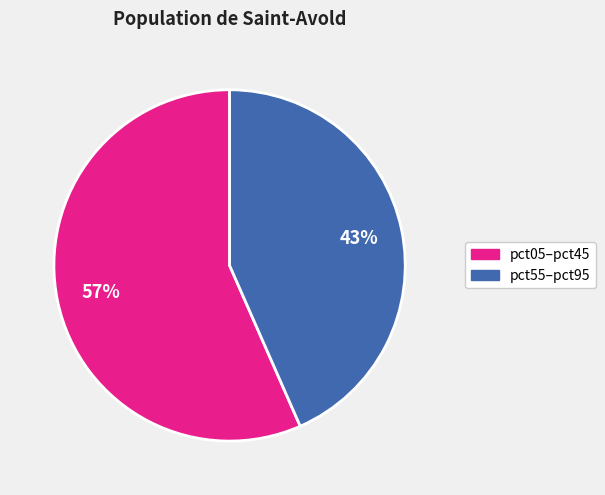

To the nearest percent, what is the average slice percentage?

50%